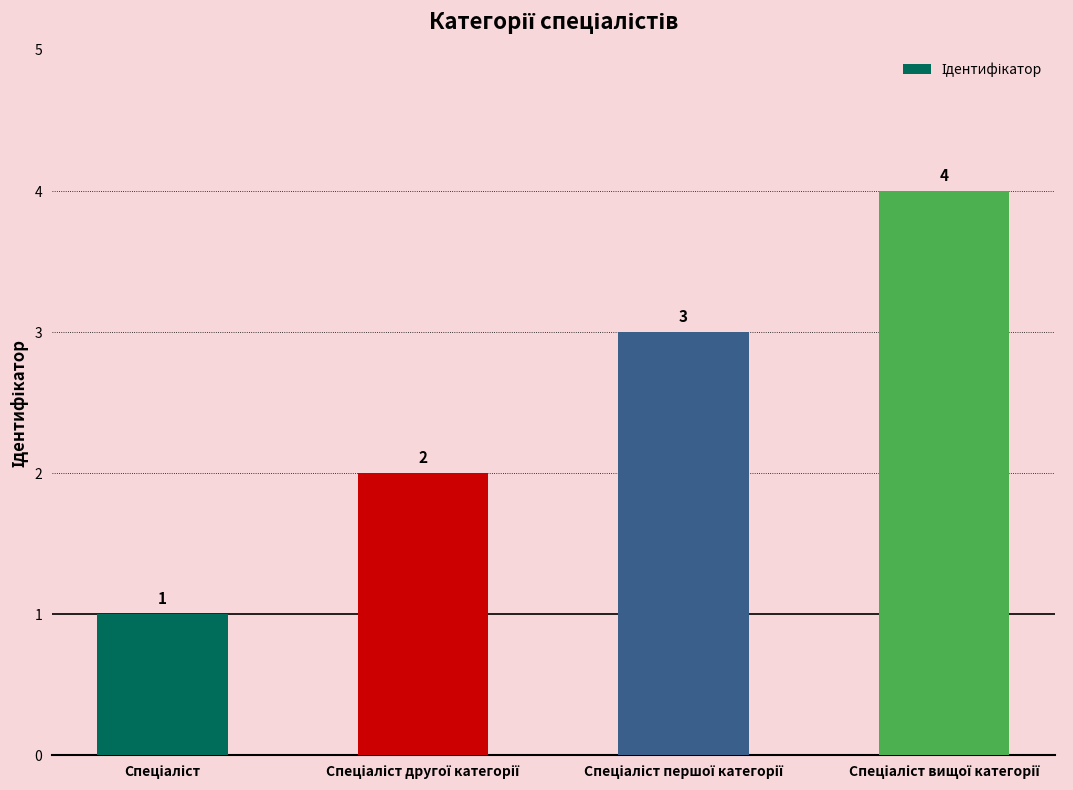

What is the greatest value displayed?

4